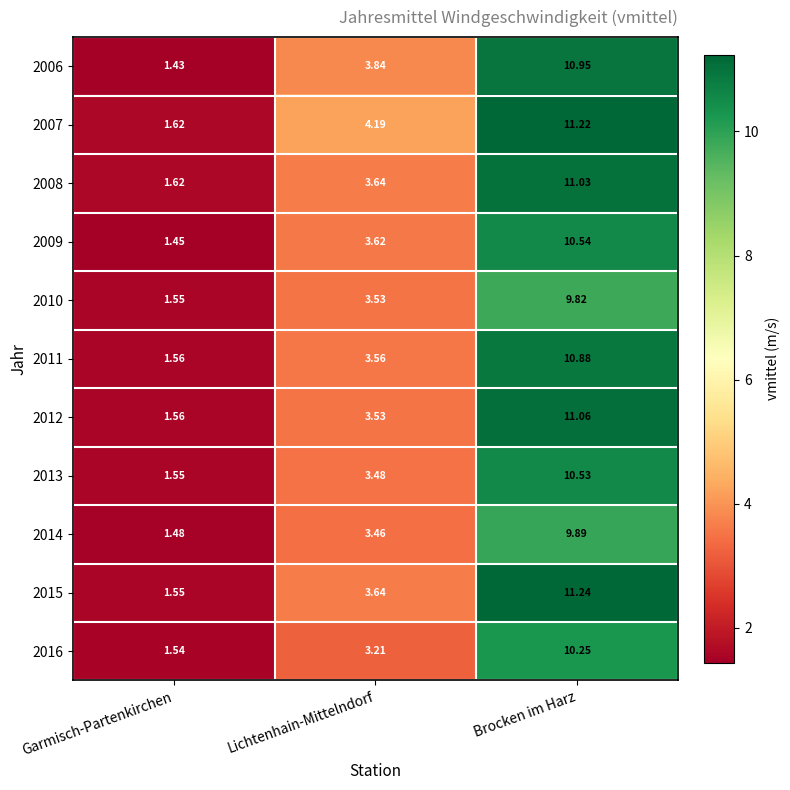

List the series in order of their peak value, highest first.

2015, 2007, 2012, 2008, 2006, 2011, 2009, 2013, 2016, 2014, 2010